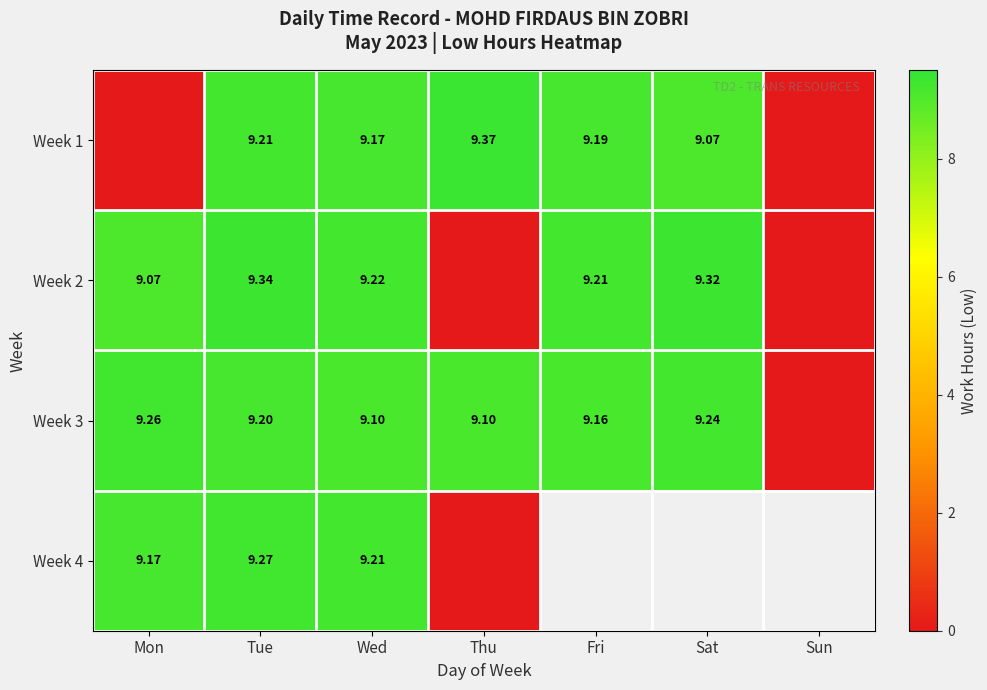

How many values in the Week 1 series exceed 9?

5